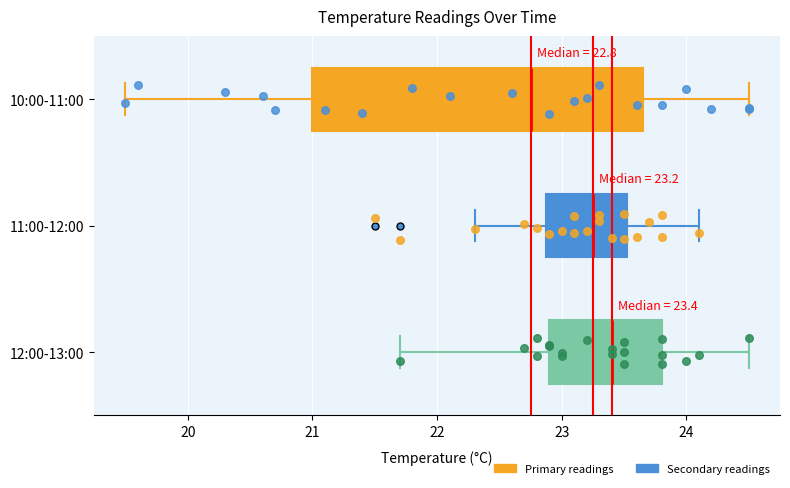

Which box is the widest, from its left edge to its right edge?

10:00-11:00